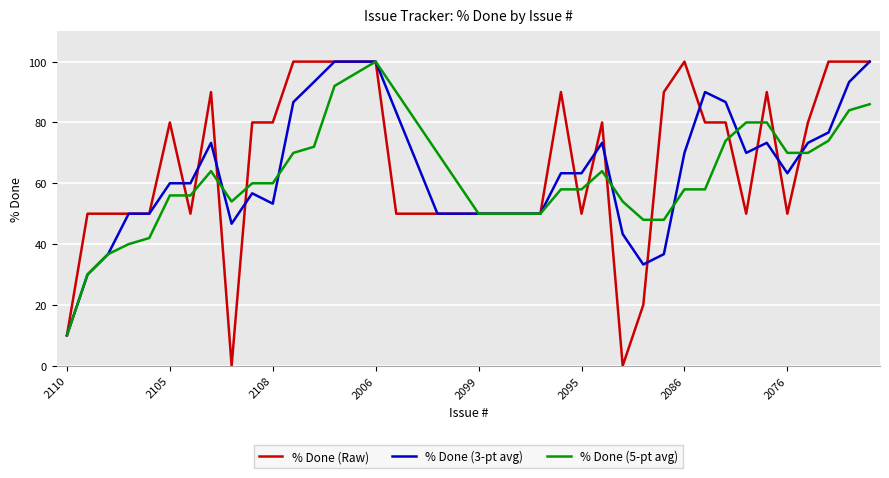

List the series in order of their overall mean, lowest first.

% Done (5-pt avg), % Done (3-pt avg), % Done (Raw)